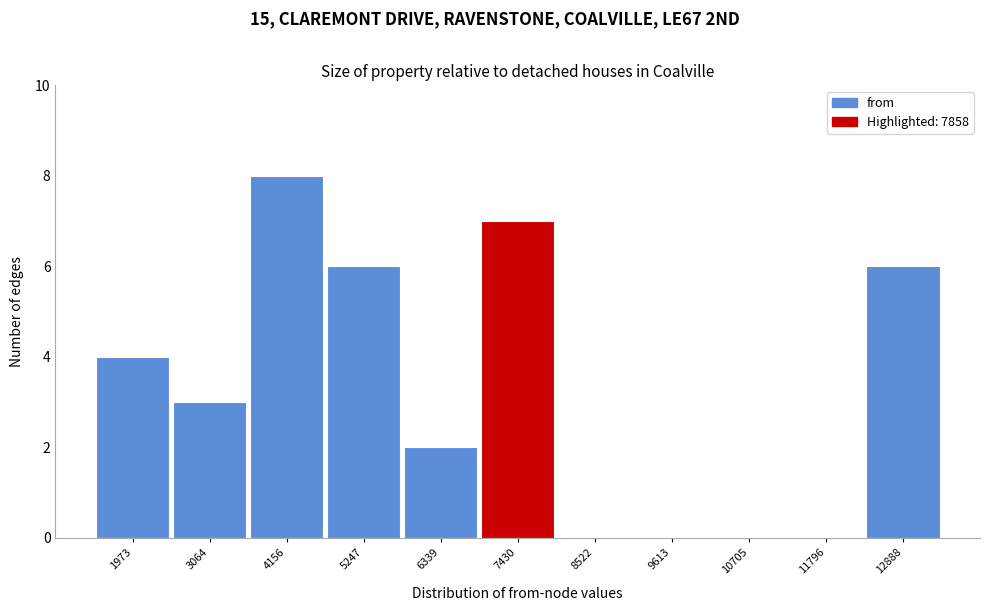

Over which range of the x-axis is the bar tallest?

3600 to 4800